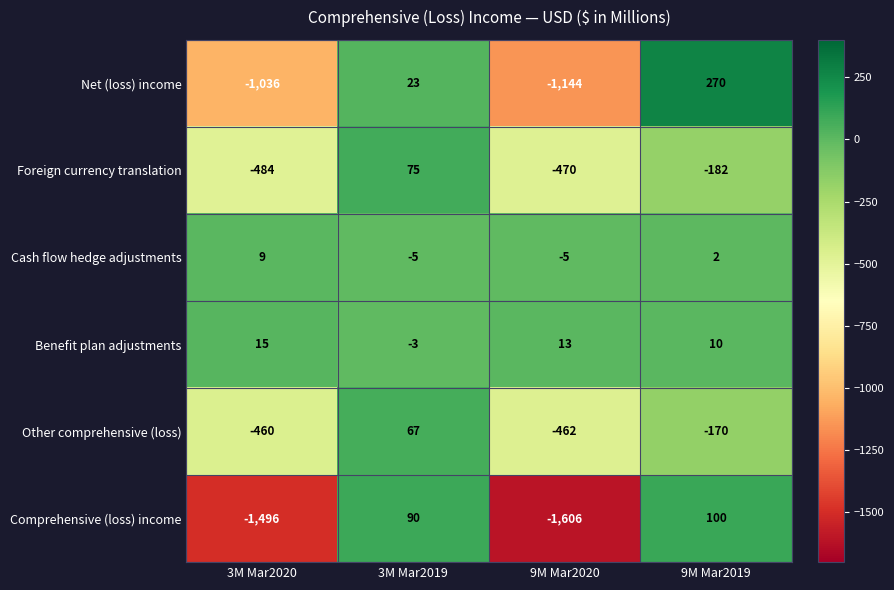

Rank the series by their maximum value, from lowest to highest.

Cash flow hedge adjustments, Benefit plan adjustments, Other comprehensive (loss), Foreign currency translation, Comprehensive (loss) income, Net (loss) income